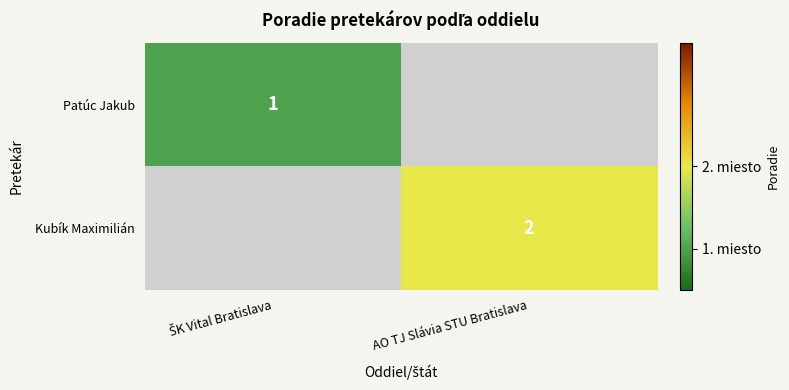

Is it true that Kubík Maximilián equals 2 at AO TJ Slávia STU Bratislava?

True